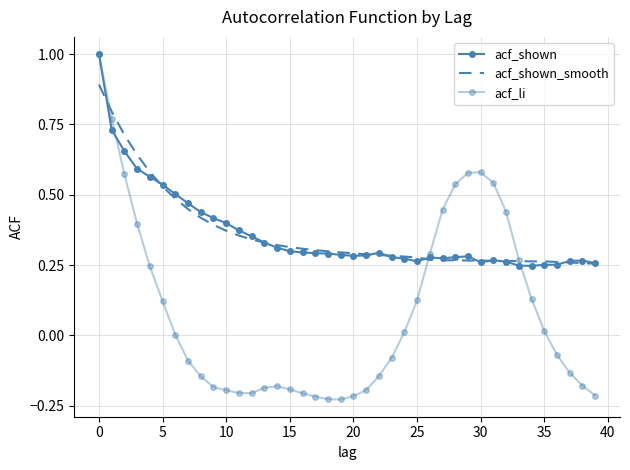

At which label is acf_shown closest to 0?

34